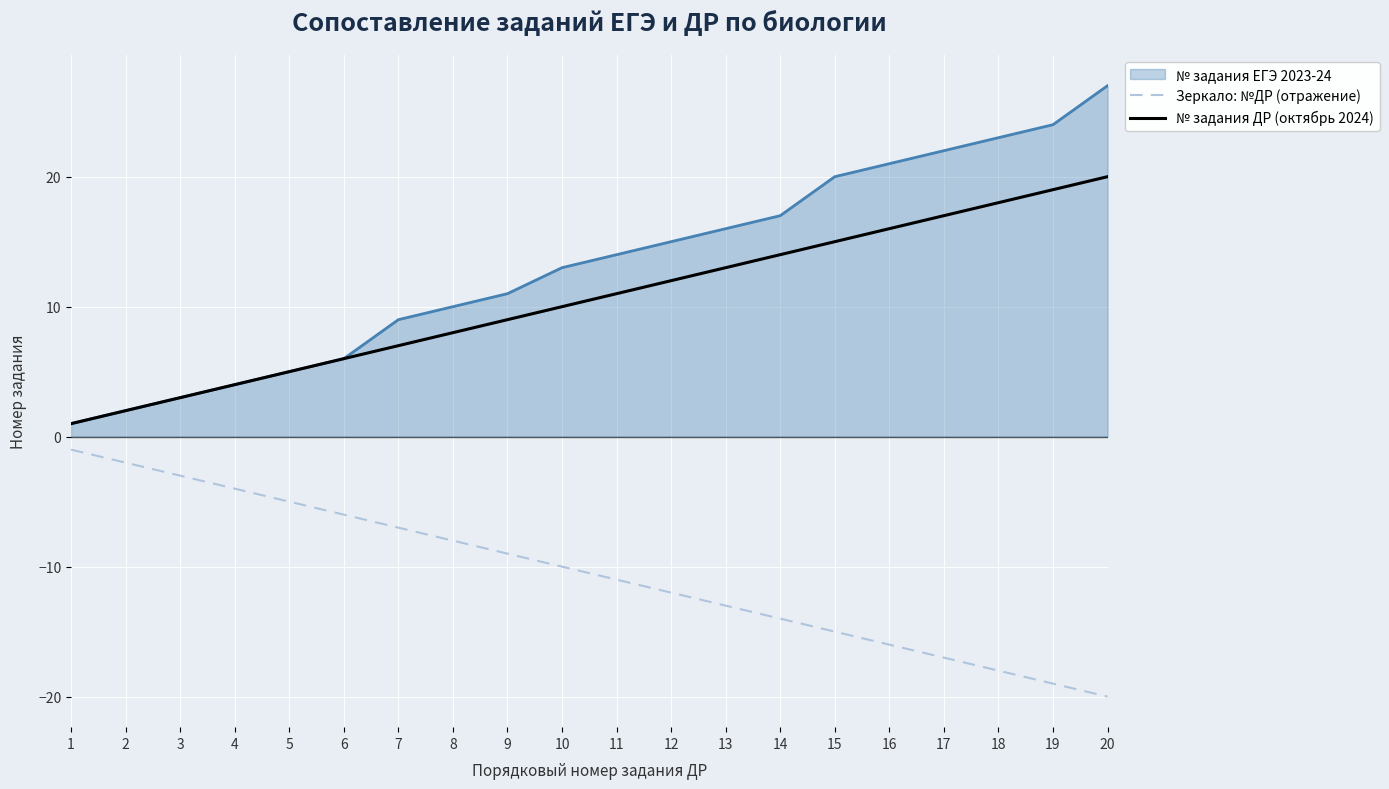

Which series has the largest total across all categories?

№ задания ЕГЭ 2023-24